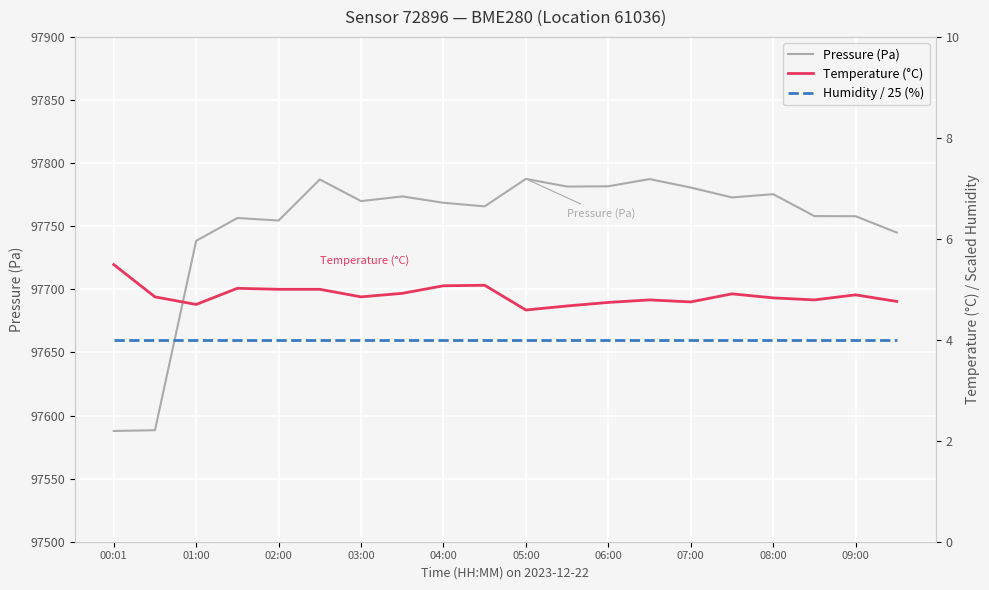

True or false: Pressure (Pa) has a value of 22566.6 at 03:00.

False